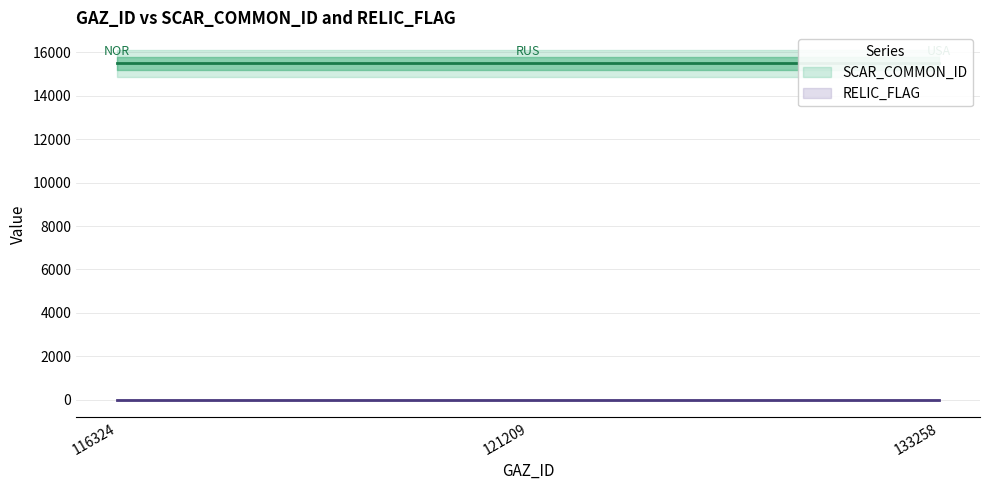

What is the difference between the highest and lowest values at 116324?

15495